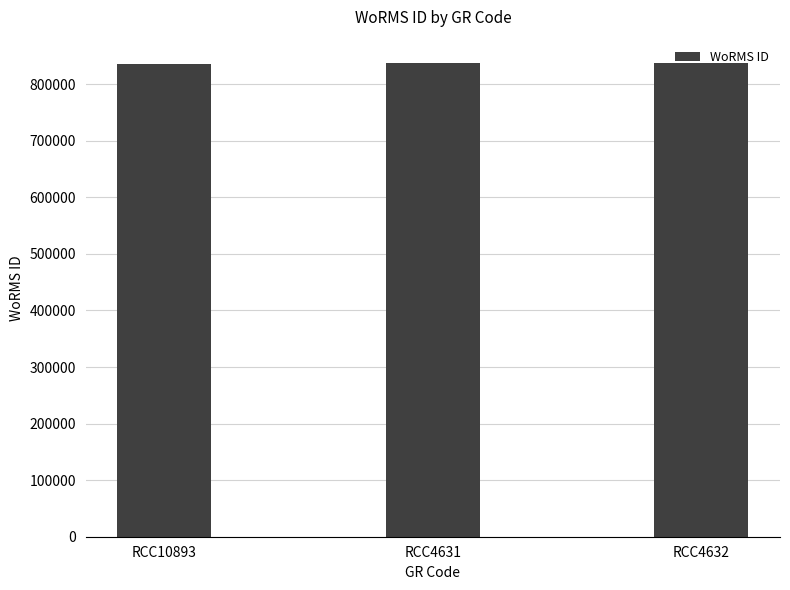

What is the change in value from RCC10893 to RCC4631?

+436